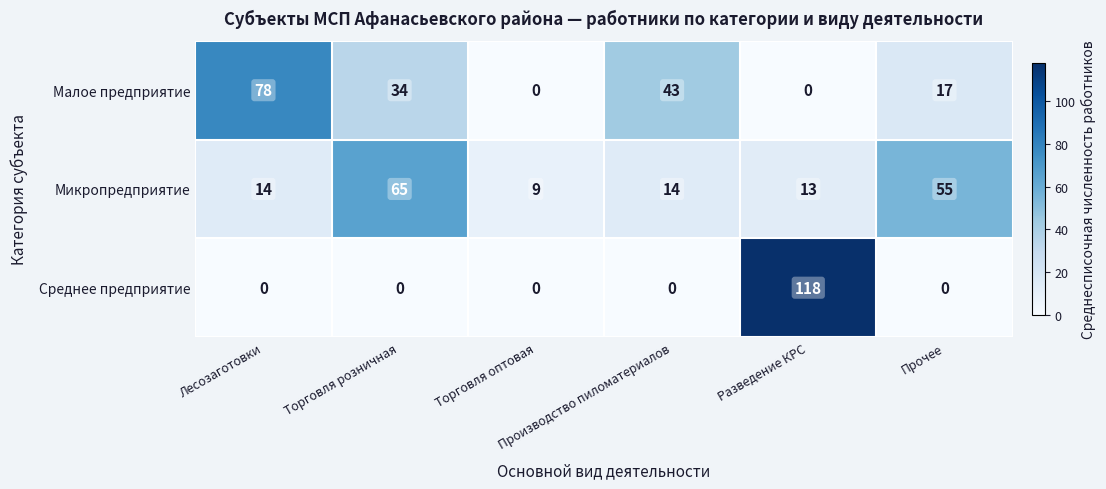

Count the Малое предприятие values in the range 0 to 43.

5